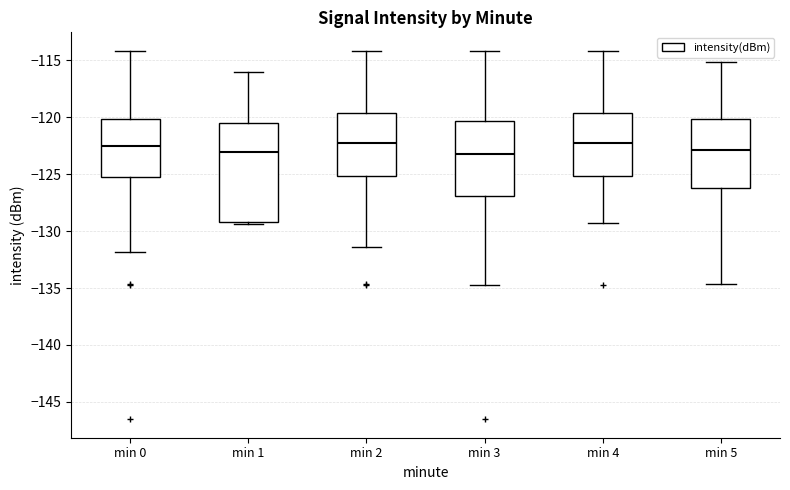

Reading left to right, transcribe this box plot: for each box, give where its median line is, the range the box spans, and where its two whiskers end, as read against the y-axis. The values are not printed on the chart, so give them approximately, as read against the axis.

min 0: median -122.5, box -125.5 to -120.0, whiskers -132.0 to -114.0
min 1: median -123.0, box -129.0 to -120.5, whiskers -129.5 to -116.0
min 2: median -122.0, box -125.0 to -119.5, whiskers -131.5 to -114.0
min 3: median -123.0, box -127.0 to -120.5, whiskers -134.5 to -114.0
min 4: median -122.0, box -125.0 to -119.5, whiskers -129.5 to -114.0
min 5: median -123.0, box -126.0 to -120.0, whiskers -134.5 to -115.0